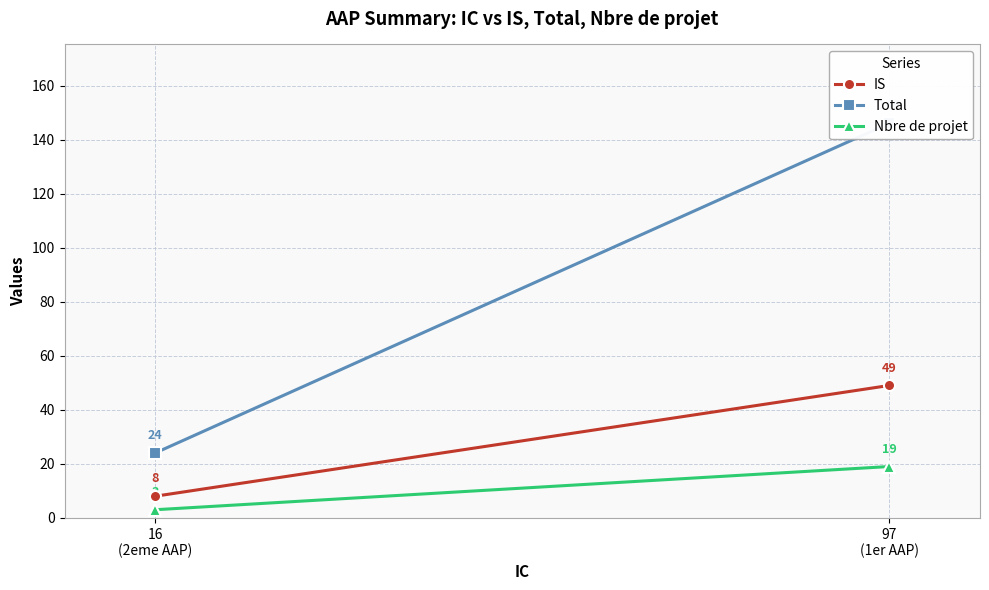

What is the total value across all series at 97
(1er AAP)?

214